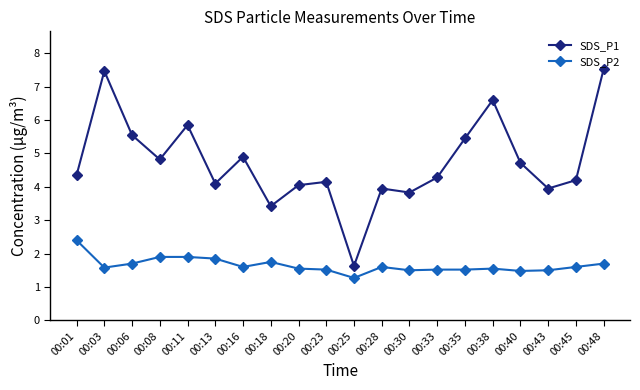

At which label does SDS_P1 first exceed 4?

00:01